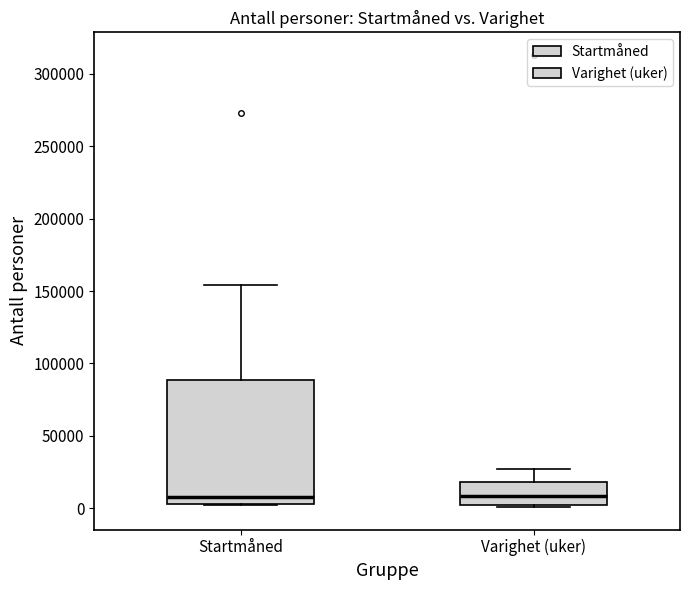

Which box is the tallest, from its lower edge to its upper edge?

Startmåned